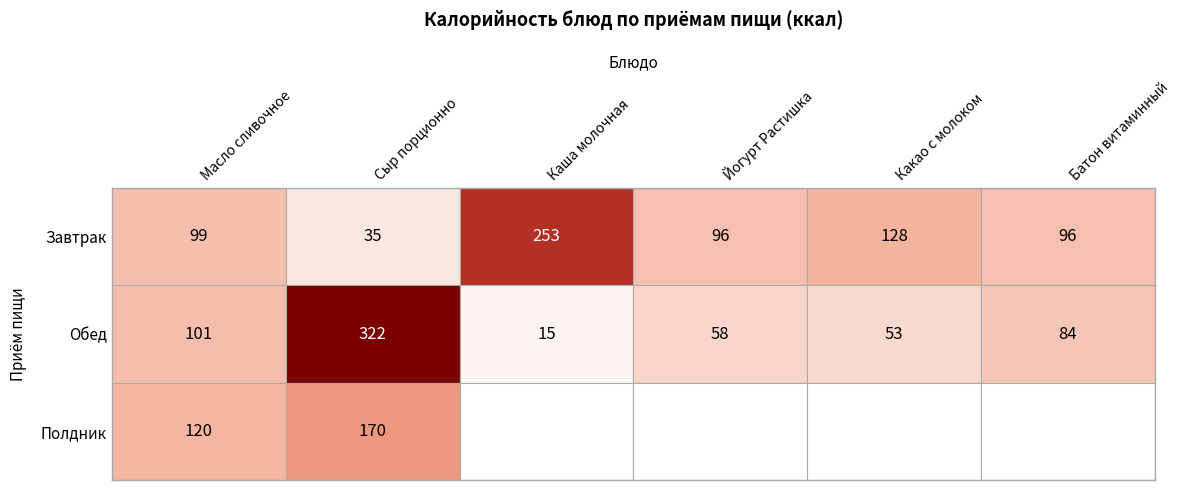

Rank the series at Масло сливочное порционно from highest to lowest value.

Полдник, Обед, Завтрак